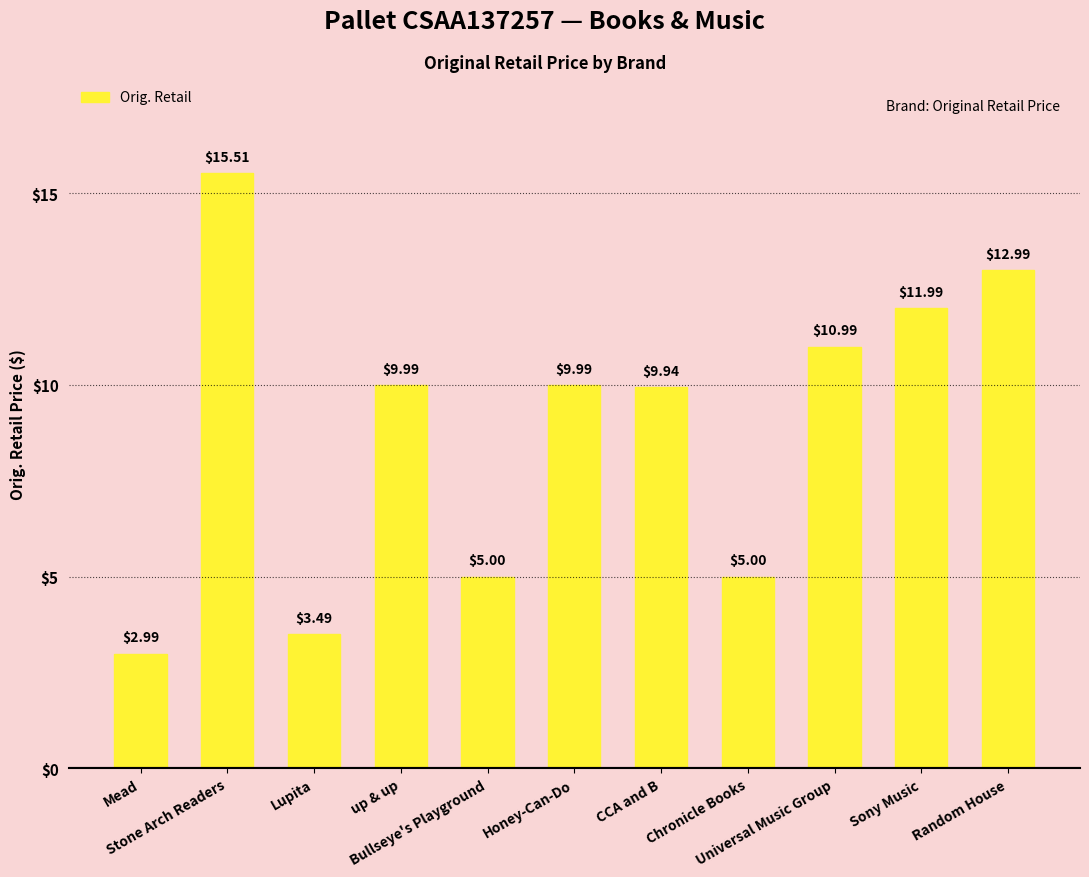

Which category has the lowest value across all series?

Mead